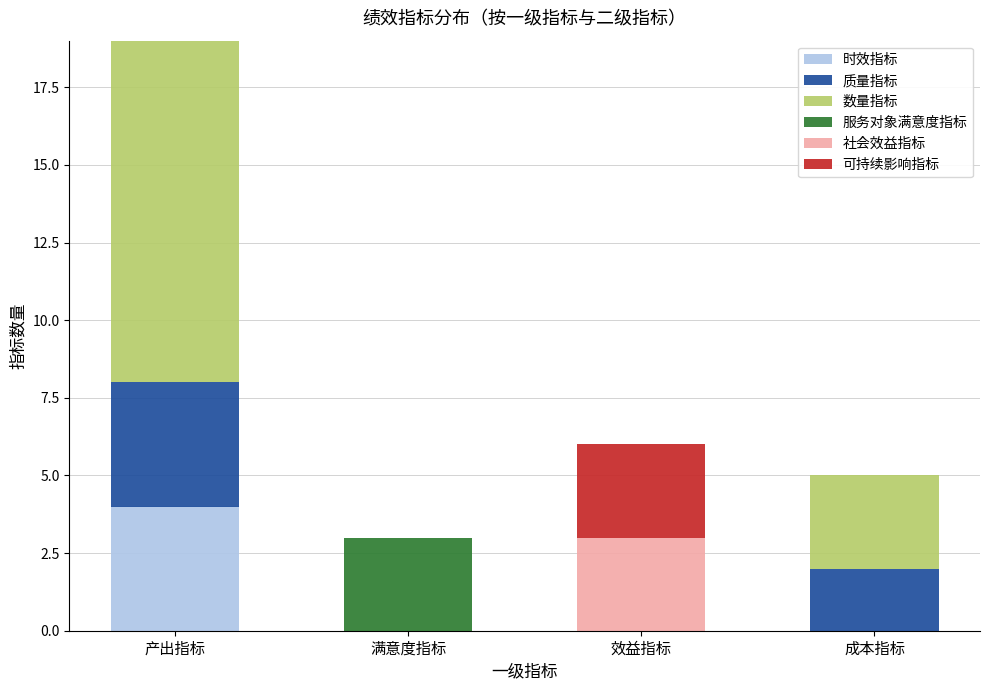

Are the bars horizontal?

No